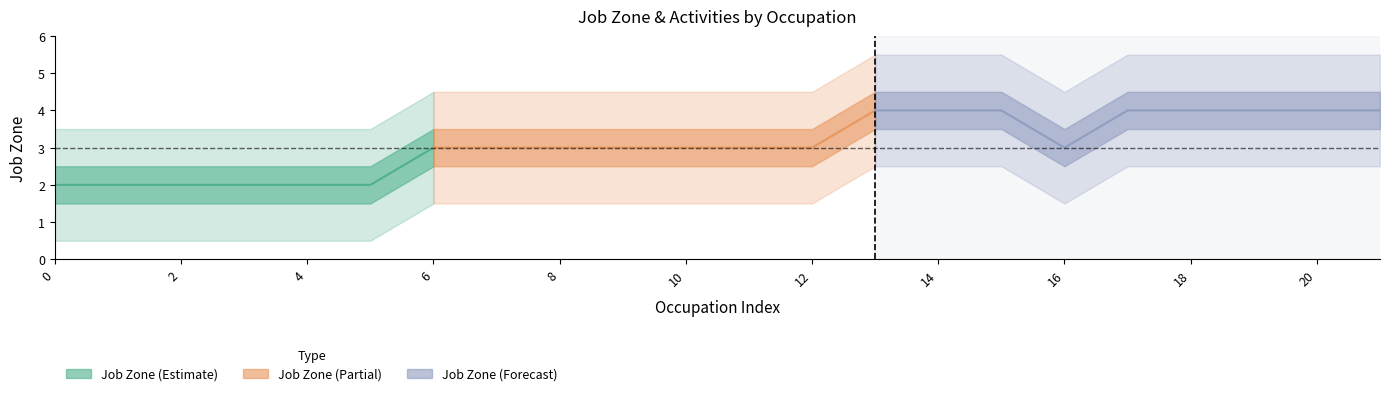

How many lines are shown in the chart?

3